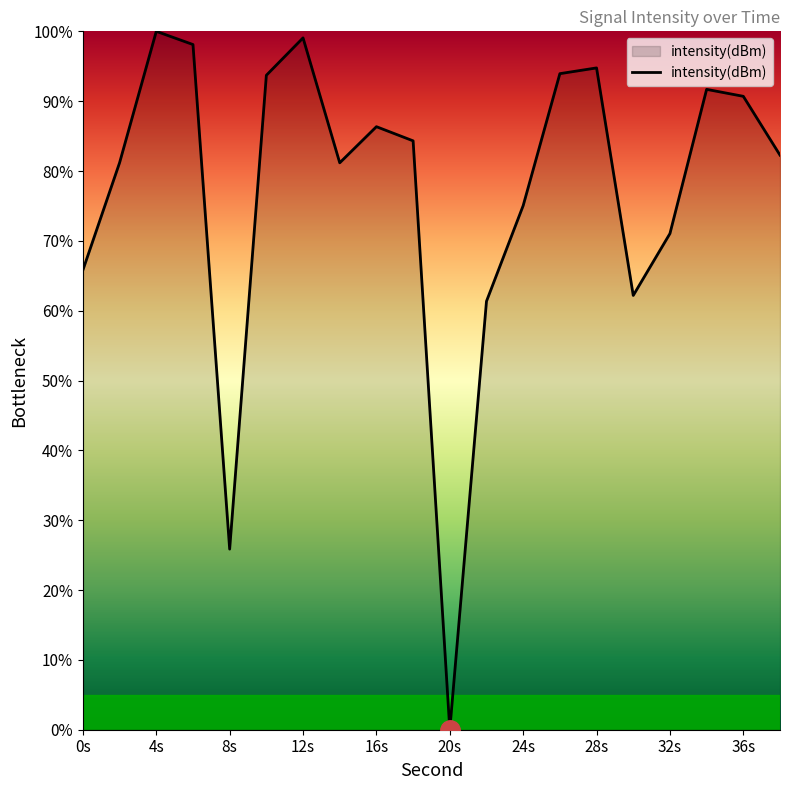

True or false: there are more than 2 points higher than both neighbors.

True